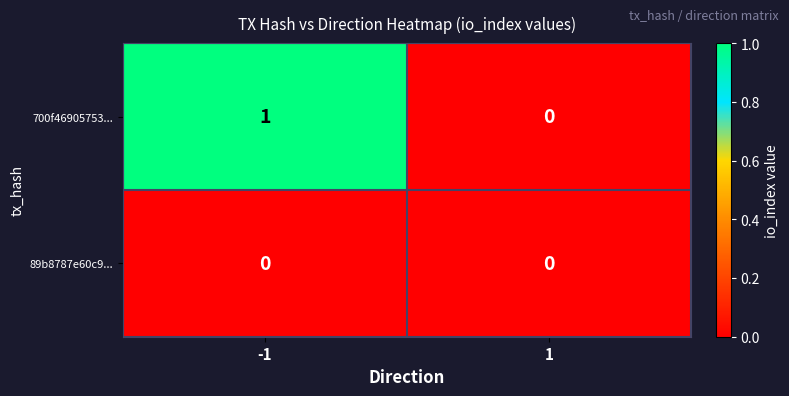

Is it true that 700f46905753... equals 1 at -1?

True